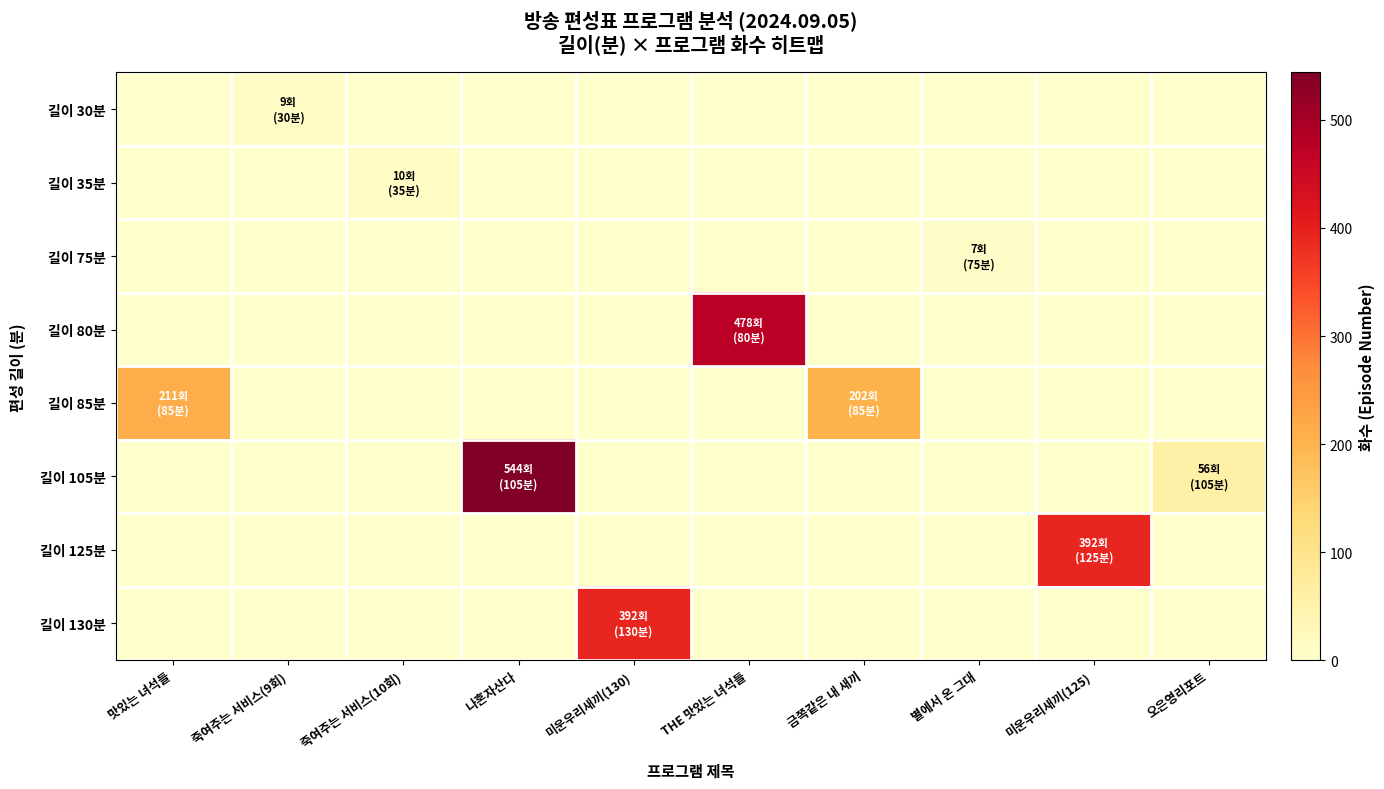

What is the total value across all series at 금쪽같은 내 새끼?

202